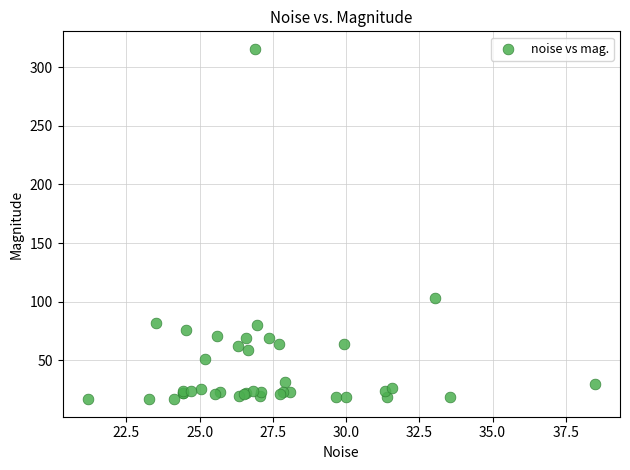

What Y value in the scatter plot is closest to 166?

103.4